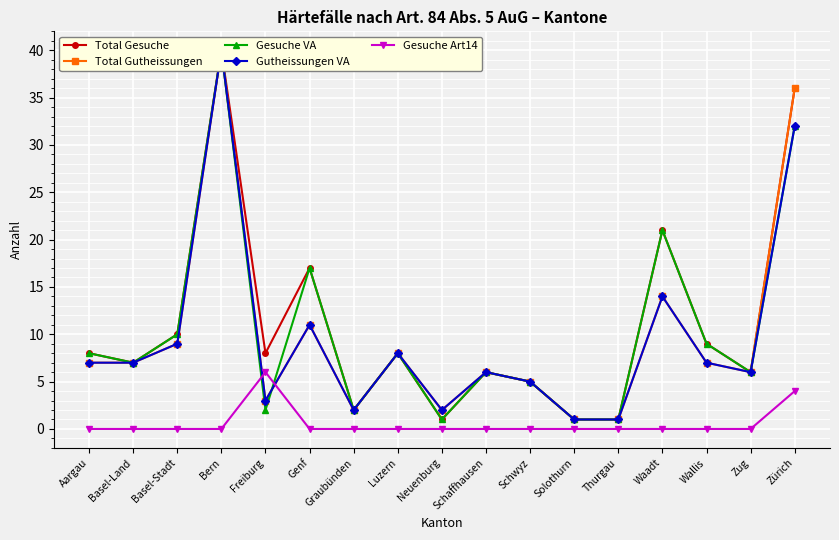

What is the difference between the maximum and second lowest values in the Total Gutheissungen series?

39